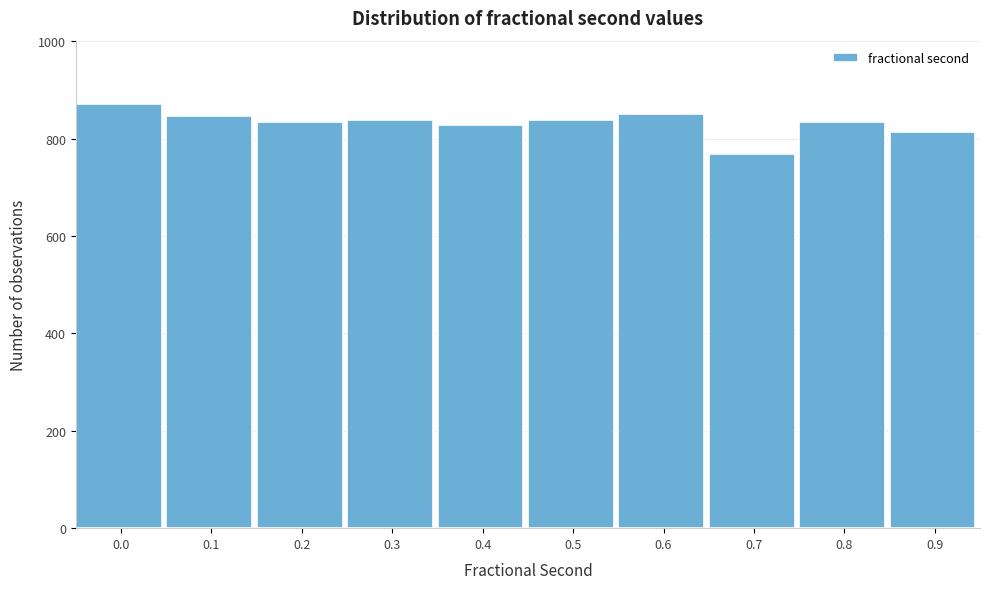

What is the value of the 10th bar from the left?

813